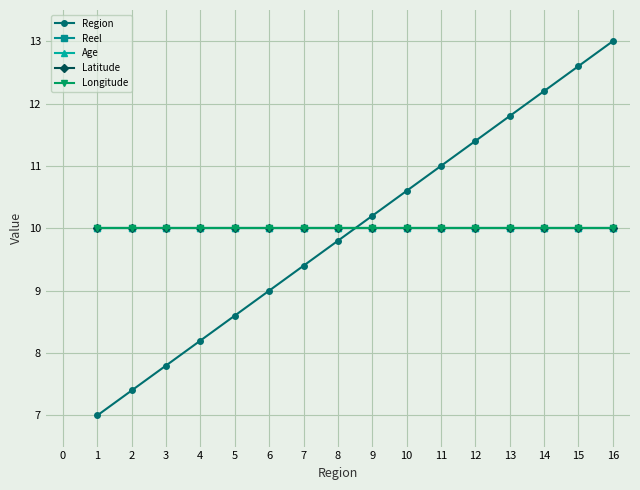

What is the greatest value displayed?

13.0